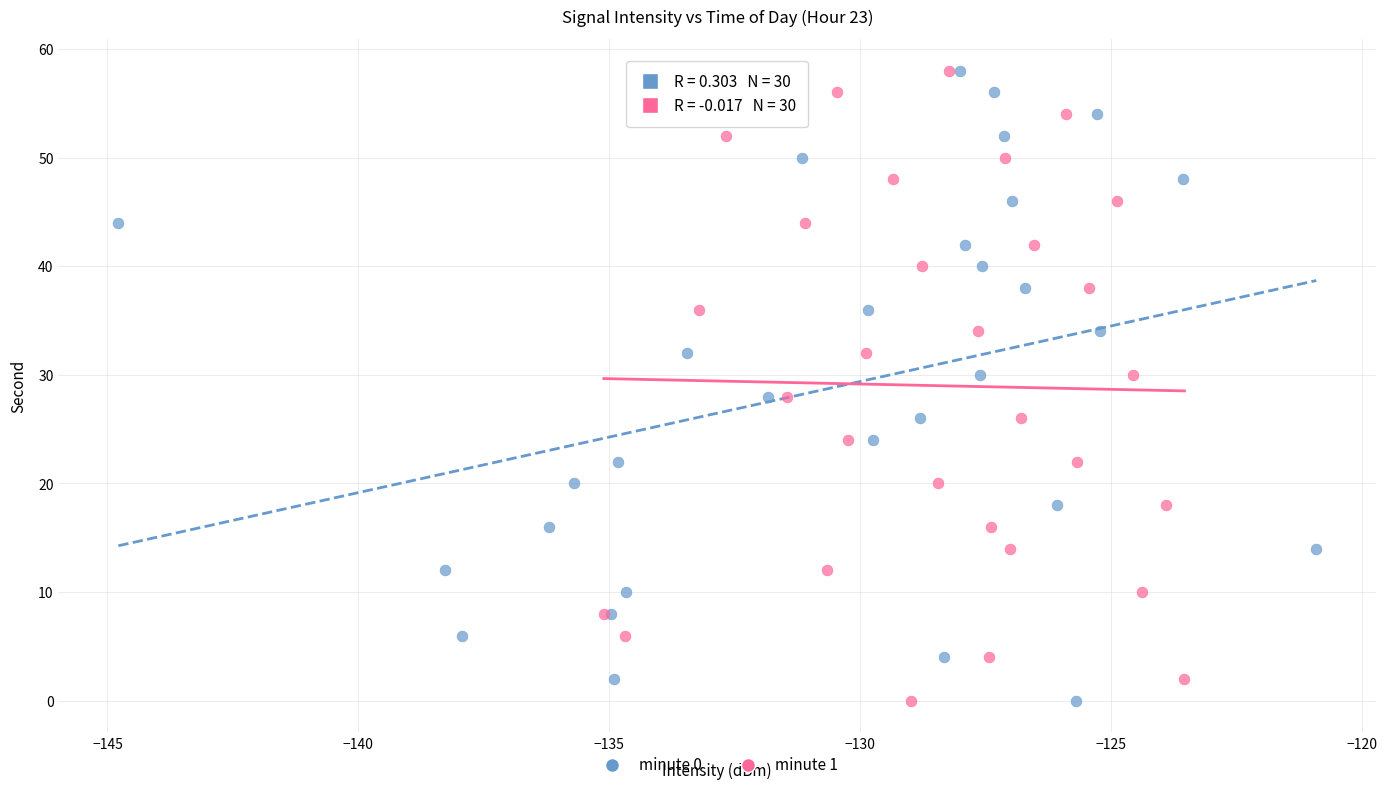

What are all the series names shown in the legend?

minute 0, minute 1